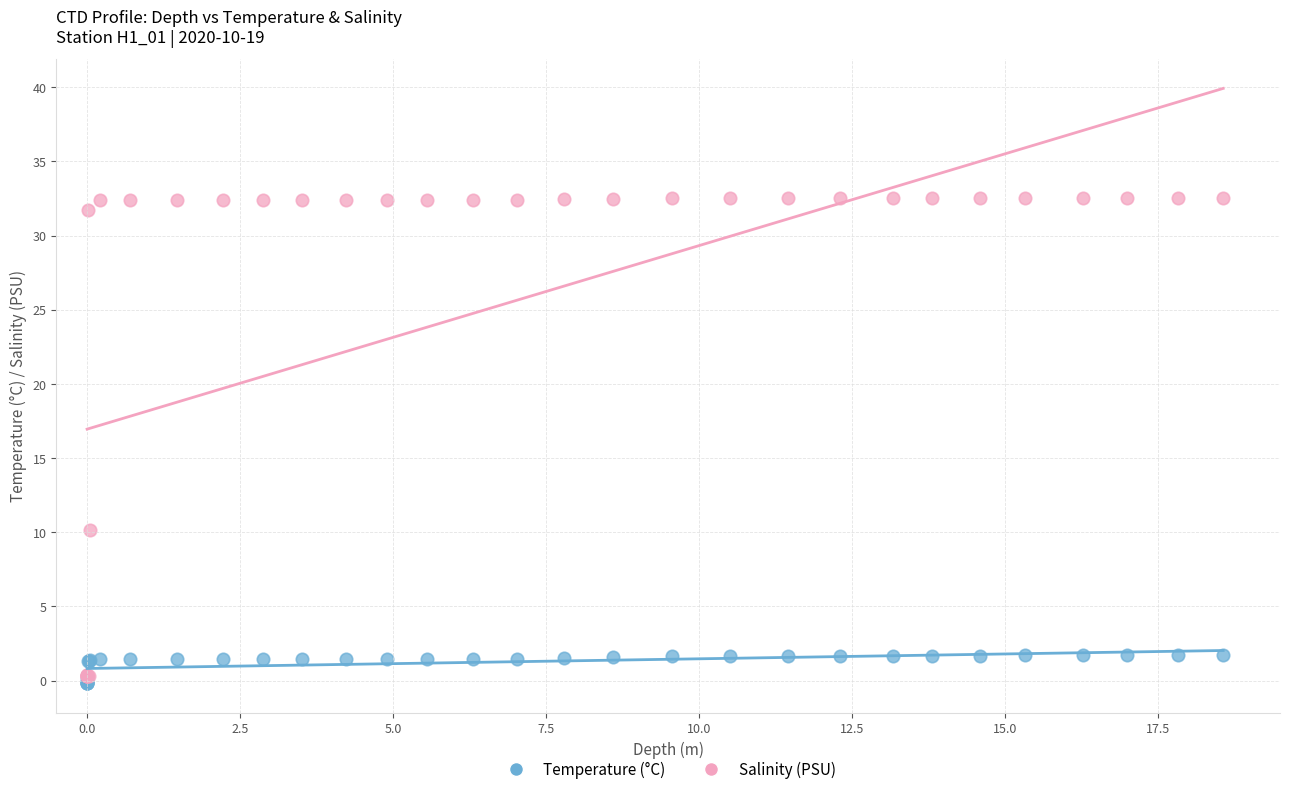

Which series reaches the maximum Y coordinate?

Salinity (PSU)